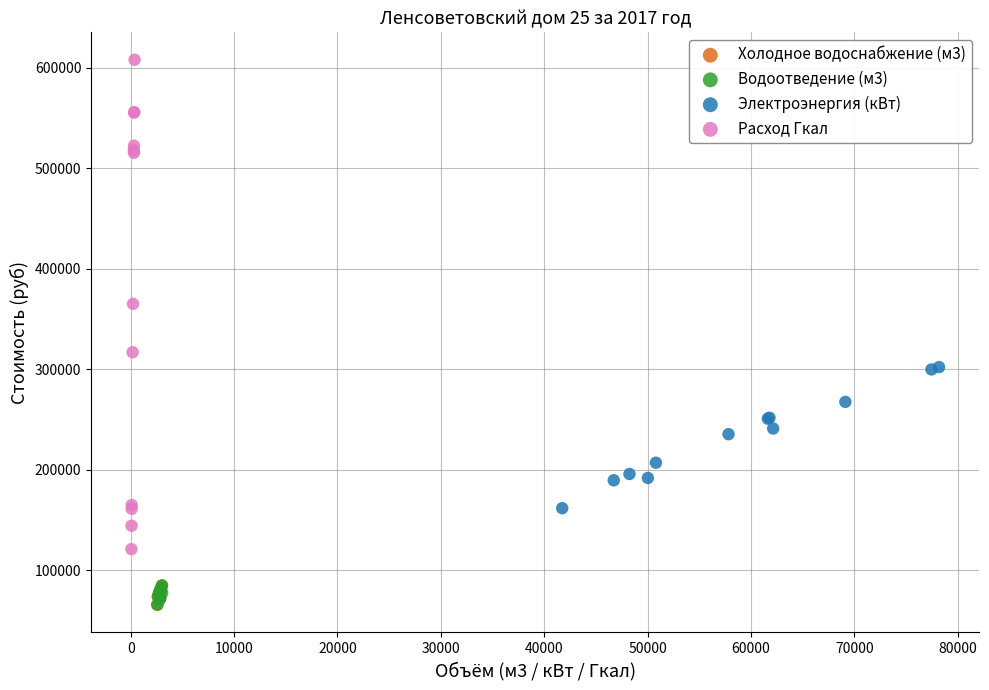

Which series reaches the maximum Y coordinate?

Расход Гкал